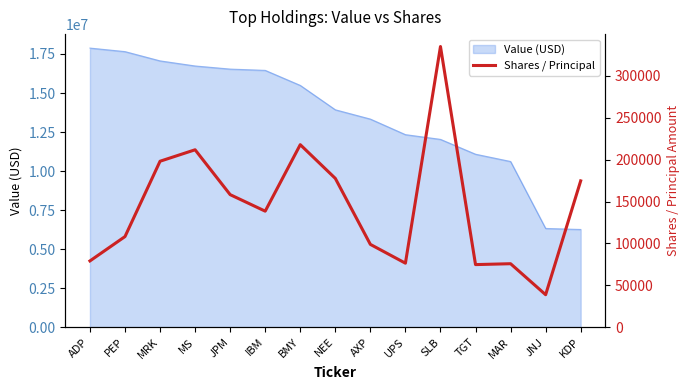

What position from the right is AXP?

7